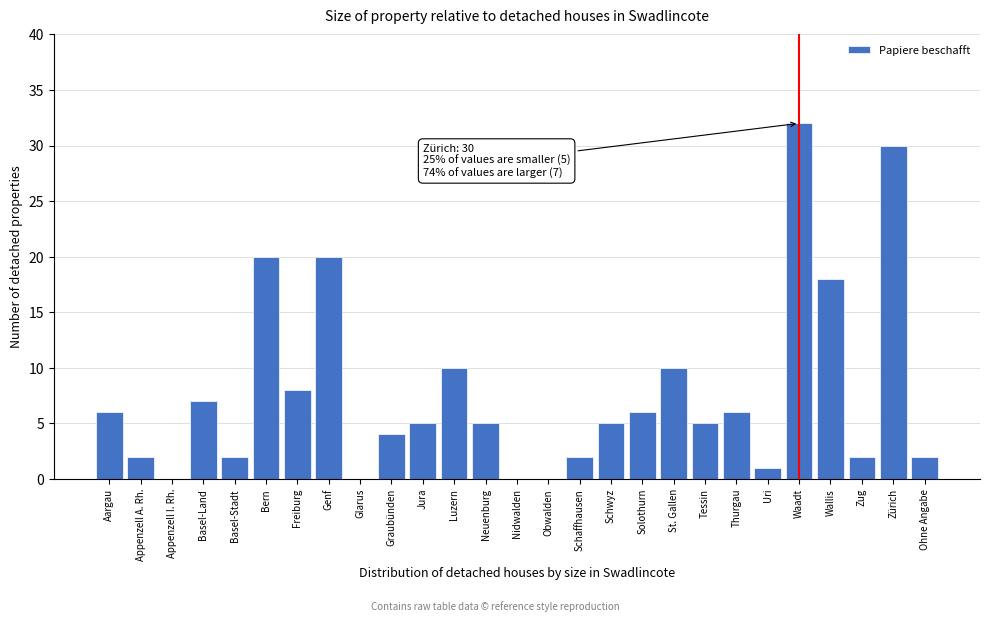

Reading left to right, transcribe all the data shown in this chart.

Aargau=6	Appenzell A. Rh.=2	Appenzell I. Rh.=0	Basel-Land=7	Basel-Stadt=2	Bern=20	Freiburg=8	Genf=20	Glarus=0	Graubünden=4	Jura=5	Luzern=10	Neuenburg=5	Nidwalden=0	Obwalden=0	Schaffhausen=2	Schwyz=5	Solothurn=6	St. Gallen=10	Tessin=5	Thurgau=6	Uri=1	Waadt=32	Wallis=18	Zug=2	Zürich=30	Ohne Angabe=2